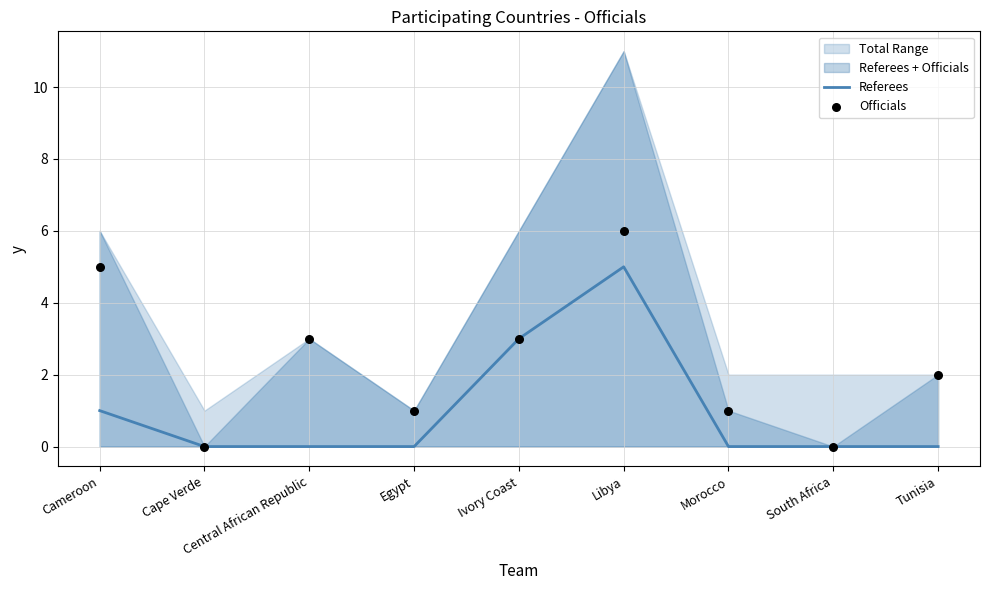

At which category is the sum across all series the highest?

Libya